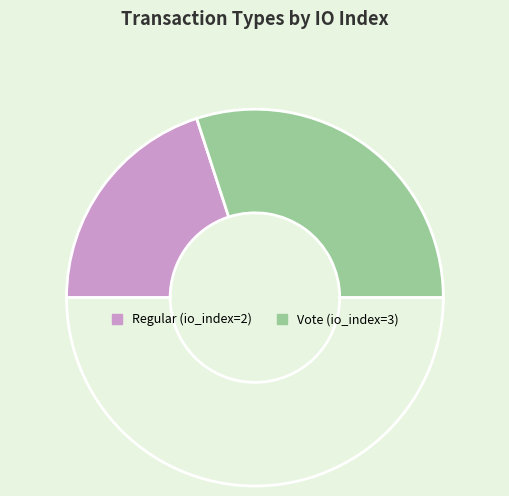

Rank the categories by value from highest to lowest.

Vote, Regular